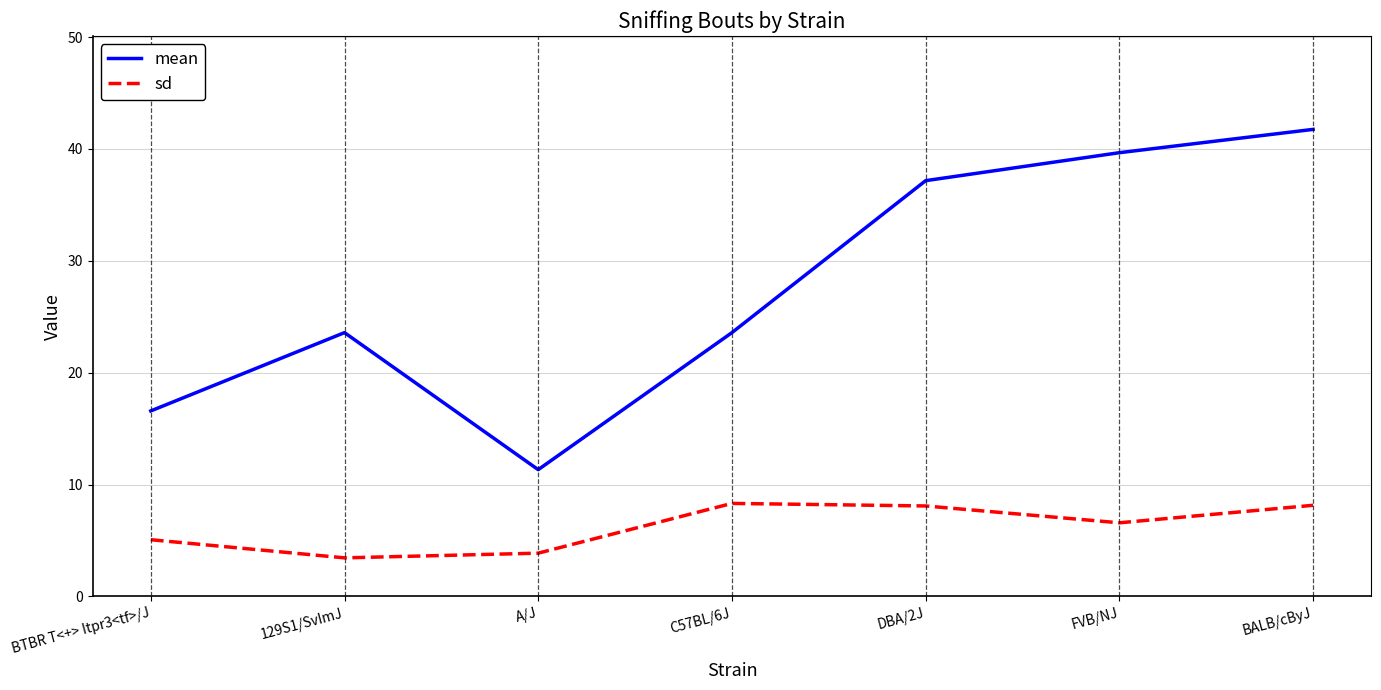

True or false: mean and sd intersect in this chart.

False